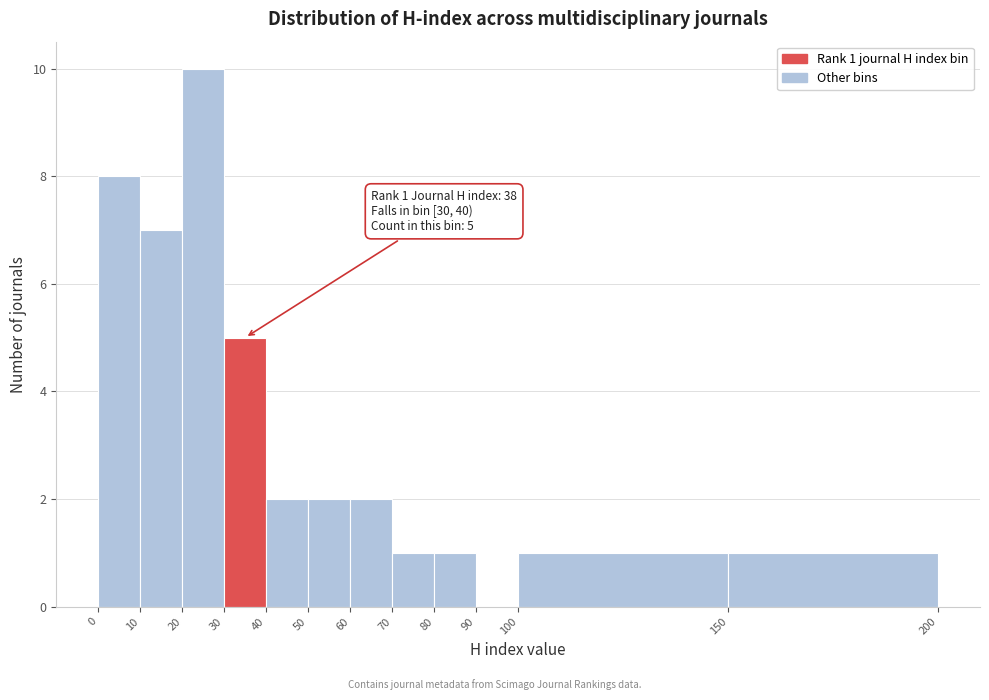

Which range on the x-axis has the tallest bar?

20 to 30